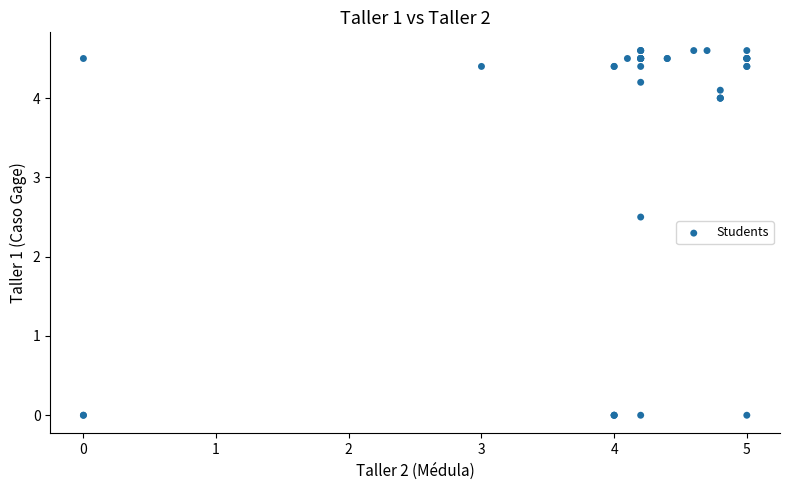

What Y value in the scatter plot is closest to 2?

2.5